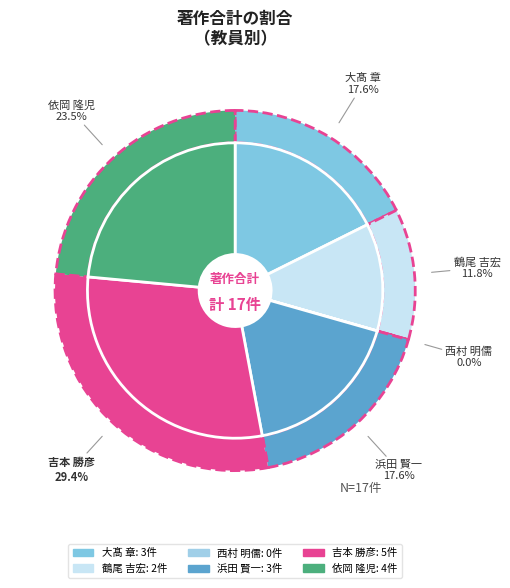

What is the change in value from 大髙 章 to 依岡 隆児?

+1